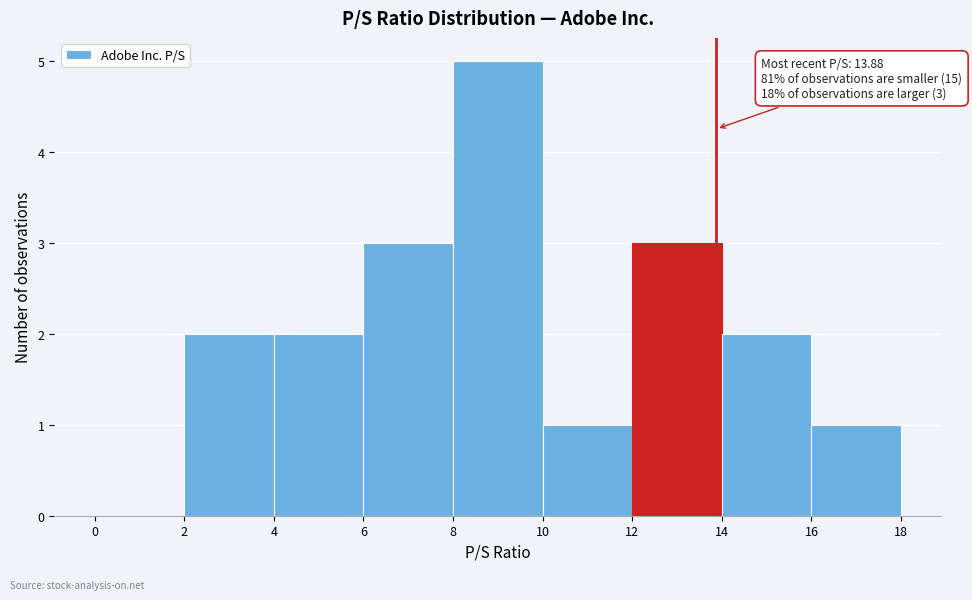

Which range on the x-axis has the tallest bar?

8 to 10